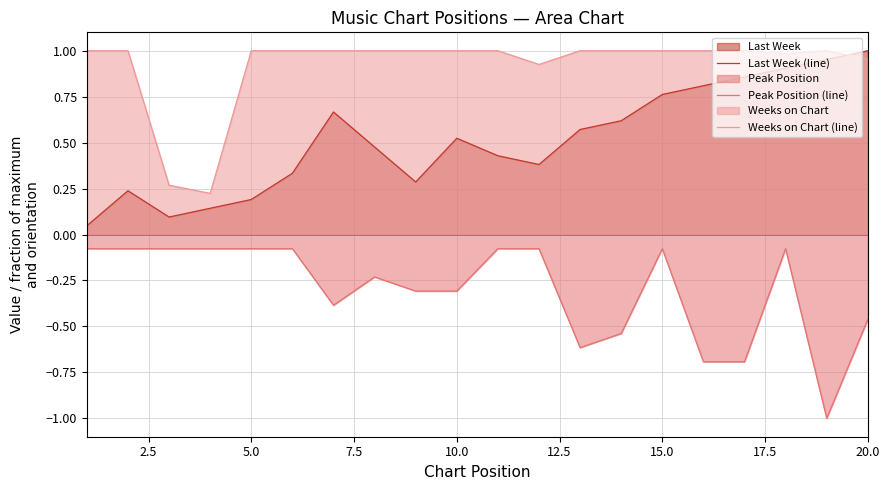

Reading right to left, what are all the values shown in this chart?

Last Week (line): 1.0	1.0	0.9	0.9	0.8	0.8	0.6	0.6	0.4	0.4	0.5	0.3	0.5	0.7	0.3	0.2	0.1	0.1	0.2	0.0
Peak Position (line): -0.5	-1.0	-0.1	-0.7	-0.7	-0.1	-0.5	-0.6	-0.1	-0.1	-0.3	-0.3	-0.2	-0.4	-0.1	-0.1	-0.1	-0.1	-0.1	-0.1
Weeks on Chart (line): 1.0	1.0	1.0	1.0	1.0	1.0	1.0	1.0	0.9	1.0	1.0	1.0	1.0	1.0	1.0	1.0	0.2	0.3	1.0	1.0